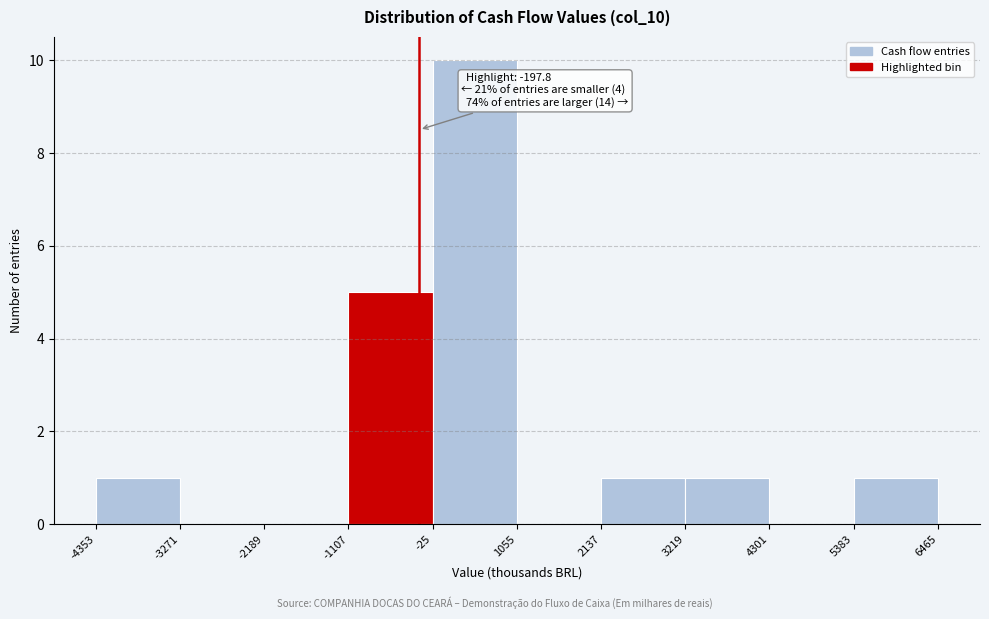

Which range on the x-axis has the tallest bar?

-25 to 1055